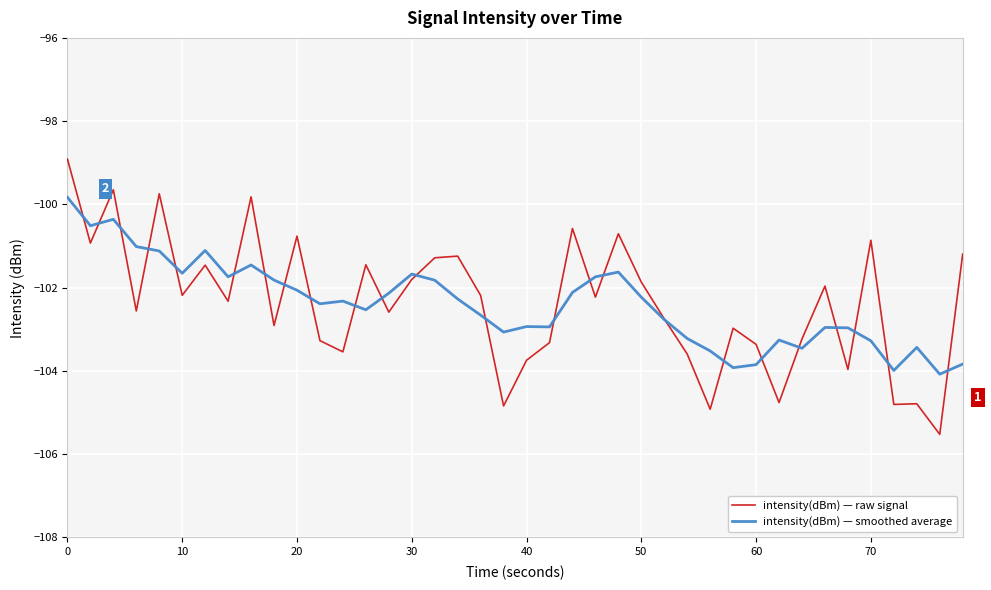

What is the smallest value displayed?

-105.5